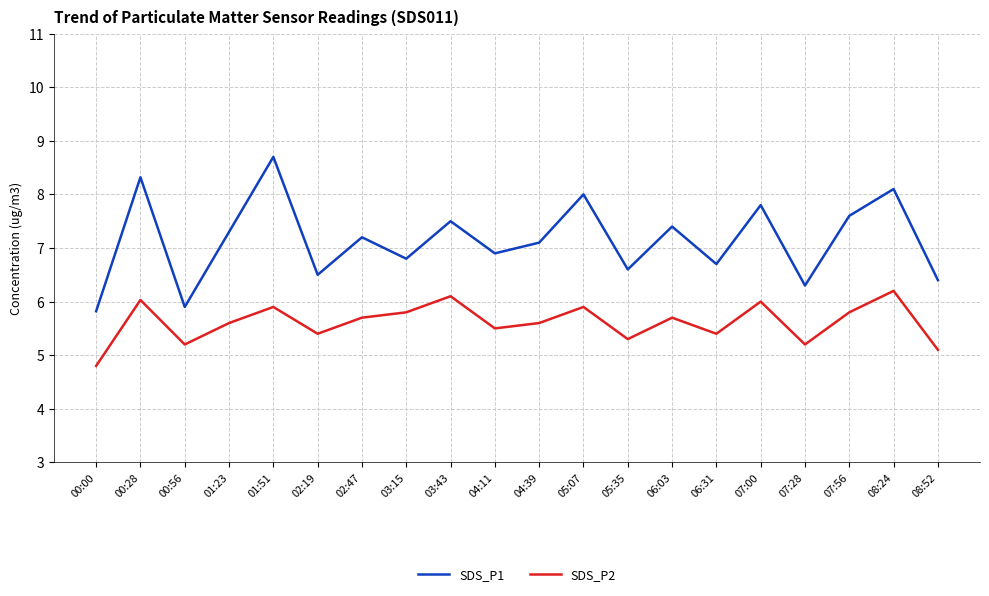

In SDS_P2, how many points are higher than both neighbors (excluding endpoints)?

7